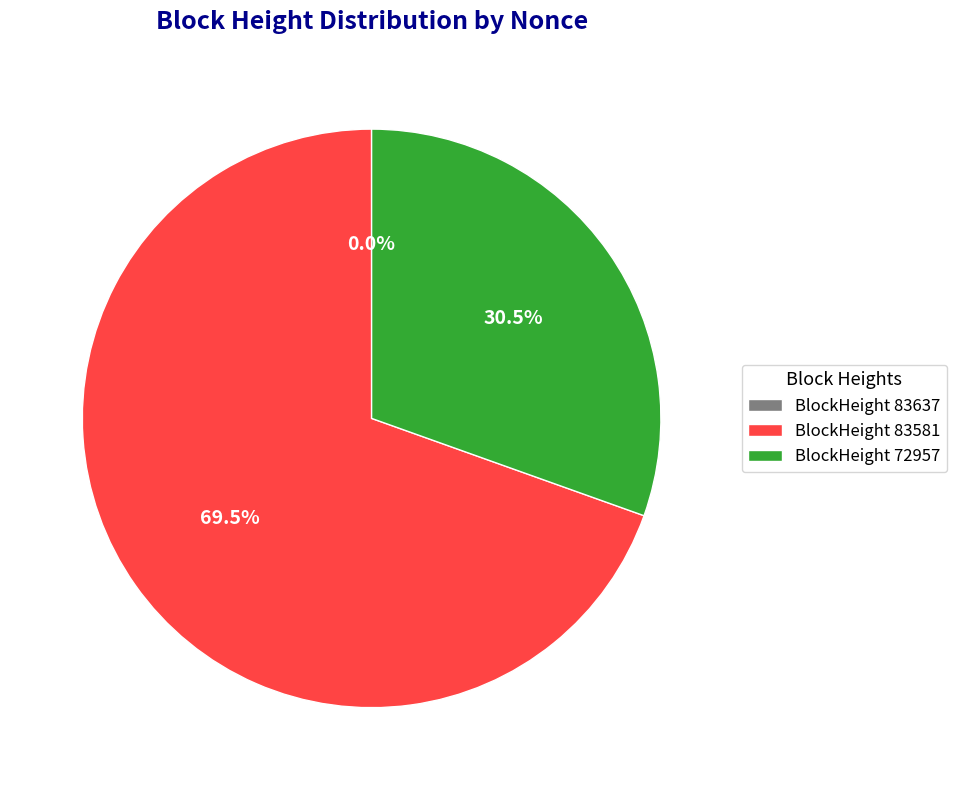

What portion of the pie excludes BlockHeight 72957?

69.5%